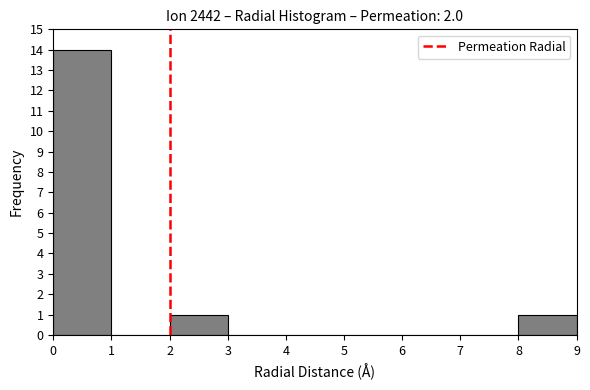

Reading left to right, transcribe this chart: for each bar, give the range it covers on the x-axis and its height. The values are not printed on the chart, so give them approximately, as read against the axis.

0 to 1: 14
1 to 2: 0
2 to 3: 1
3 to 4: 0
4 to 5: 0
5 to 6: 0
6 to 7: 0
7 to 8: 0
8 to 9: 1